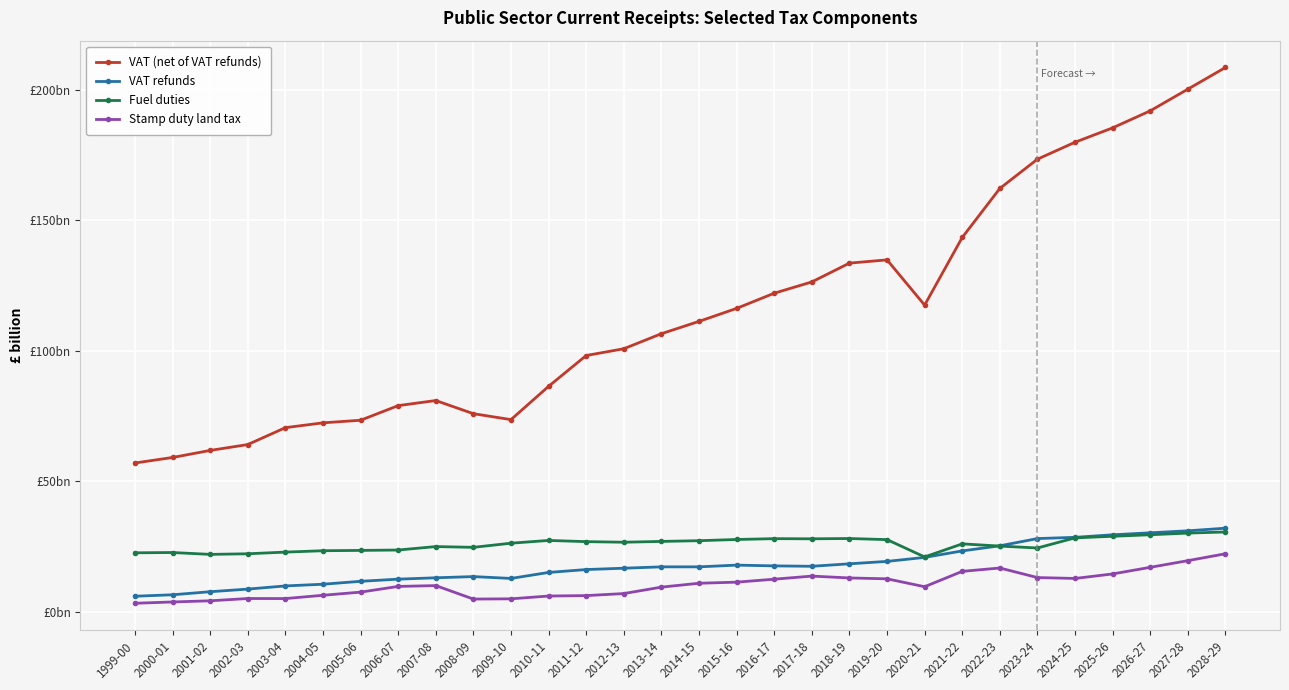

What are all the series names shown in the legend?

VAT (net of VAT refunds), VAT refunds, Fuel duties, Stamp duty land tax